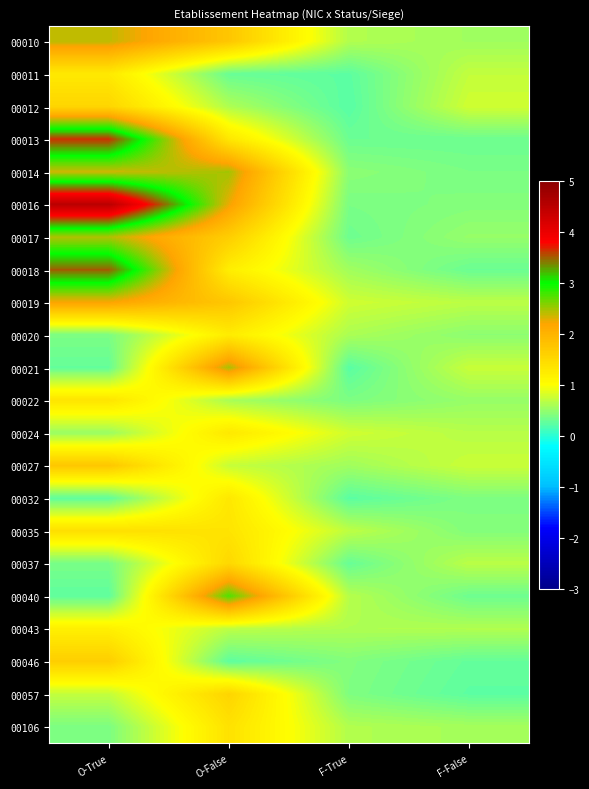

At how many categories does at least one series exceed 0?

4